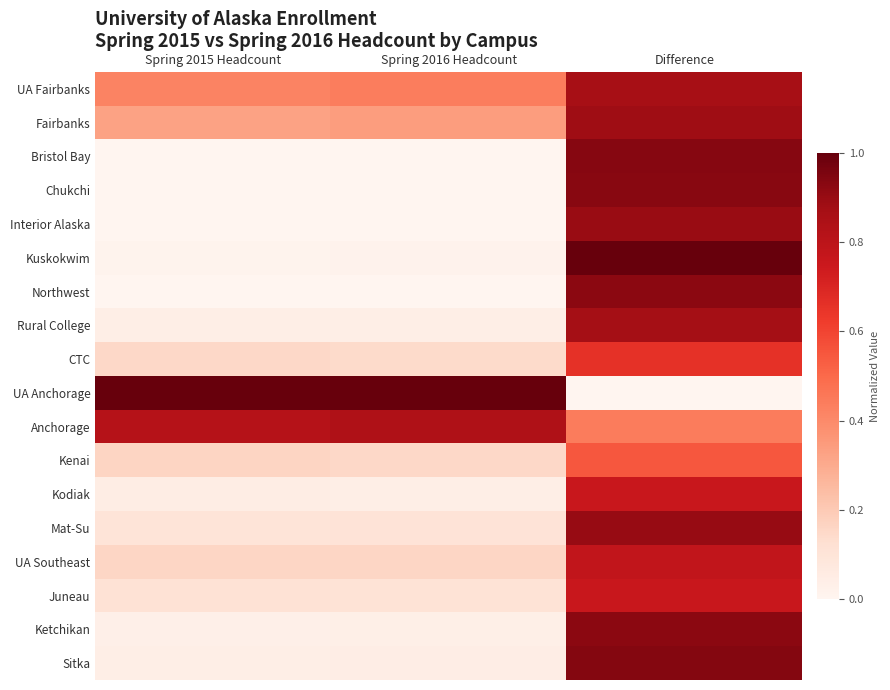

Reading right to left, transcribe all the data shown in this chart.

UA Fairbanks: Difference=0.9	Spring 2016 Headcount=0.4	Spring 2015 Headcount=0.4
Fairbanks: Difference=0.9	Spring 2016 Headcount=0.3	Spring 2015 Headcount=0.3
Bristol Bay: Difference=0.9	Spring 2016 Headcount=0.0	Spring 2015 Headcount=0.0
Chukchi: Difference=0.9	Spring 2016 Headcount=0.0	Spring 2015 Headcount=0.0
Interior Alaska: Difference=0.9	Spring 2016 Headcount=0.0	Spring 2015 Headcount=0.0
Kuskokwim: Difference=1.0	Spring 2016 Headcount=0.0	Spring 2015 Headcount=0.0
Northwest: Difference=0.9	Spring 2016 Headcount=0.0	Spring 2015 Headcount=0.0
Rural College: Difference=0.9	Spring 2016 Headcount=0.0	Spring 2015 Headcount=0.0
CTC: Difference=0.7	Spring 2016 Headcount=0.1	Spring 2015 Headcount=0.2
UA Anchorage: Difference=0.0	Spring 2016 Headcount=1.0	Spring 2015 Headcount=1.0
Anchorage: Difference=0.4	Spring 2016 Headcount=0.8	Spring 2015 Headcount=0.8
Kenai: Difference=0.6	Spring 2016 Headcount=0.1	Spring 2015 Headcount=0.2
Kodiak: Difference=0.8	Spring 2016 Headcount=0.0	Spring 2015 Headcount=0.0
Mat-Su: Difference=0.9	Spring 2016 Headcount=0.1	Spring 2015 Headcount=0.1
UA Southeast: Difference=0.8	Spring 2016 Headcount=0.2	Spring 2015 Headcount=0.2
Juneau: Difference=0.8	Spring 2016 Headcount=0.1	Spring 2015 Headcount=0.1
Ketchikan: Difference=0.9	Spring 2016 Headcount=0.0	Spring 2015 Headcount=0.0
Sitka: Difference=0.9	Spring 2016 Headcount=0.0	Spring 2015 Headcount=0.0